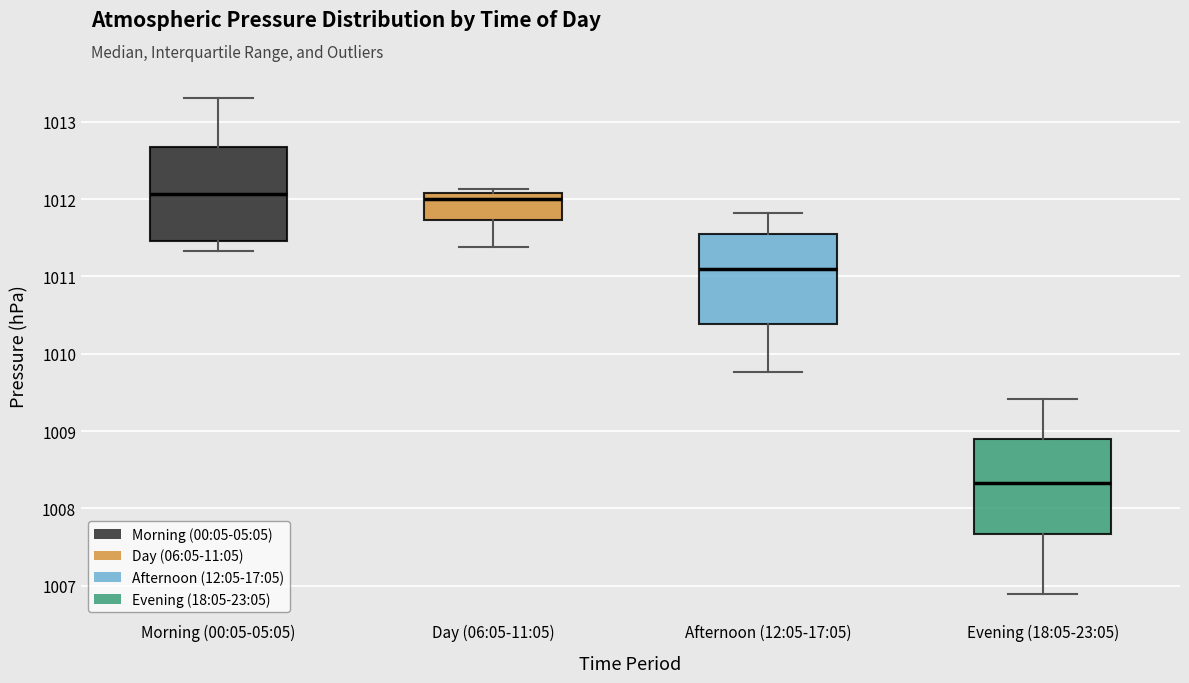

Reading left to right, read every box against the y-axis: the position of its median line, the range the box covers, and the ends of its whiskers. The values are not printed on the chart, so give them approximately, as read against the axis.

Morning (00:05-05:05): median 1012.1, box 1011.5 to 1012.7, whiskers 1011.3 to 1013.3
Day (06:05-11:05): median 1012.0, box 1011.7 to 1012.1, whiskers 1011.4 to 1012.1 (just above the box's upper edge)
Afternoon (12:05-17:05): median 1011.1, box 1010.4 to 1011.5, whiskers 1009.8 to 1011.8
Evening (18:05-23:05): median 1008.3, box 1007.7 to 1008.9, whiskers 1006.9 to 1009.4